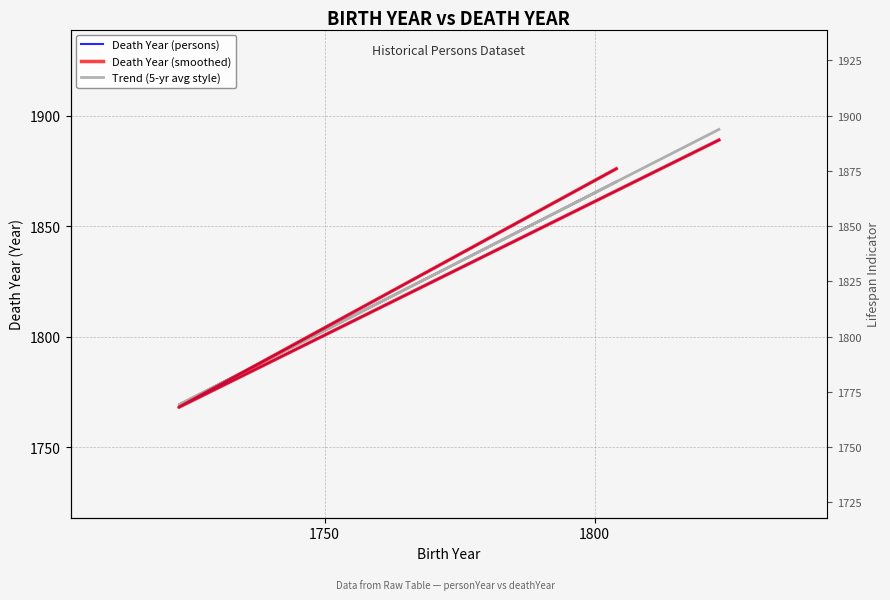

What is the difference between the maximum and minimum values in the Trend (5-yr avg style) series?

124.7